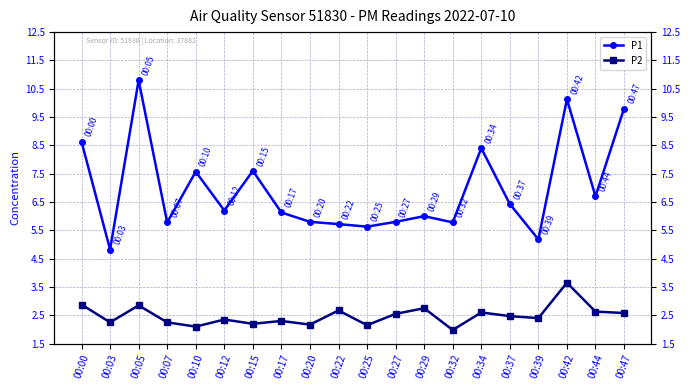

True or false: P2 and P1 cross at least once.

False